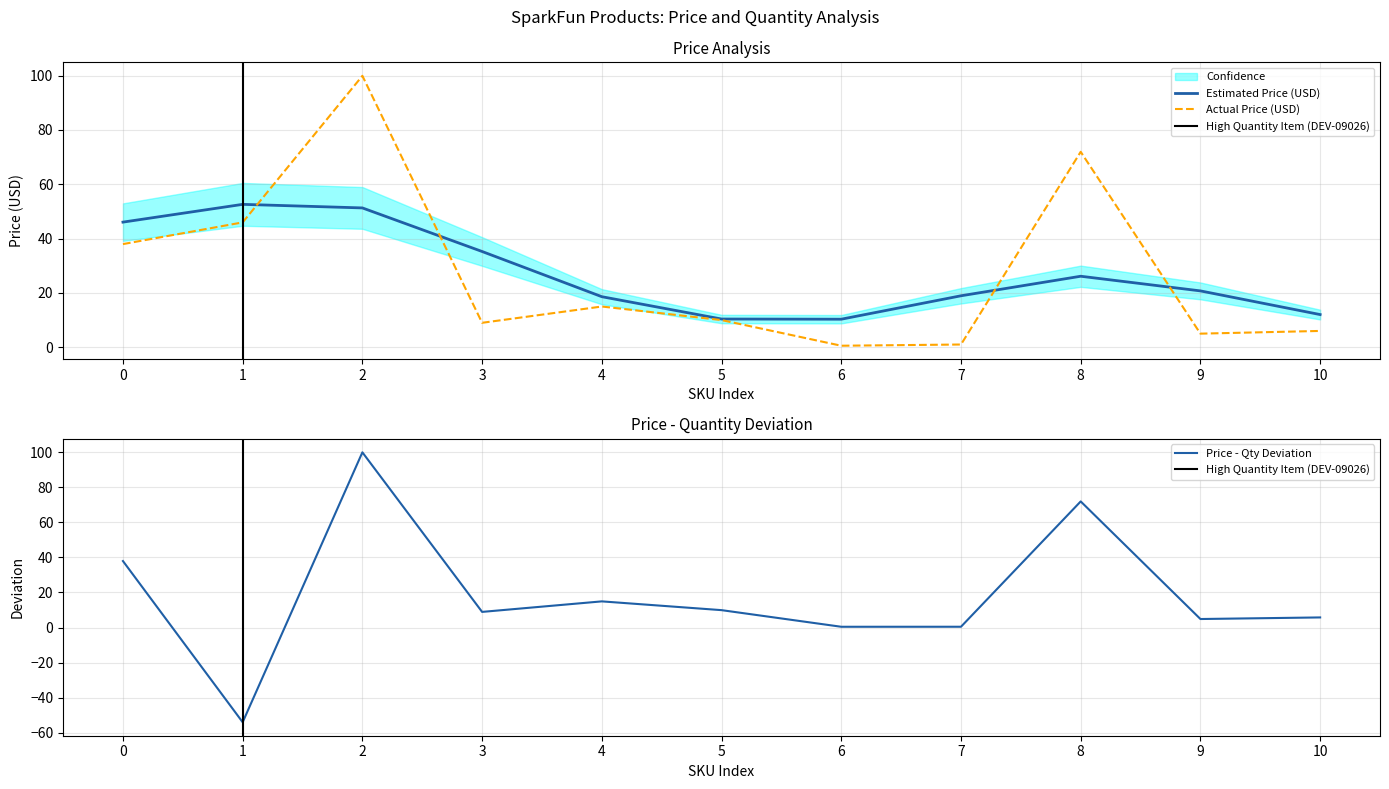

How many interior local peaks (higher than both neighbors) does the data have?

3